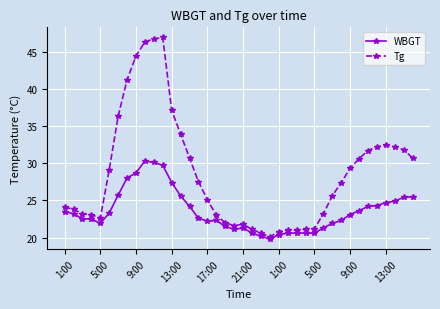

True or false: Tg has more than 2 points higher than both neighbors.

True